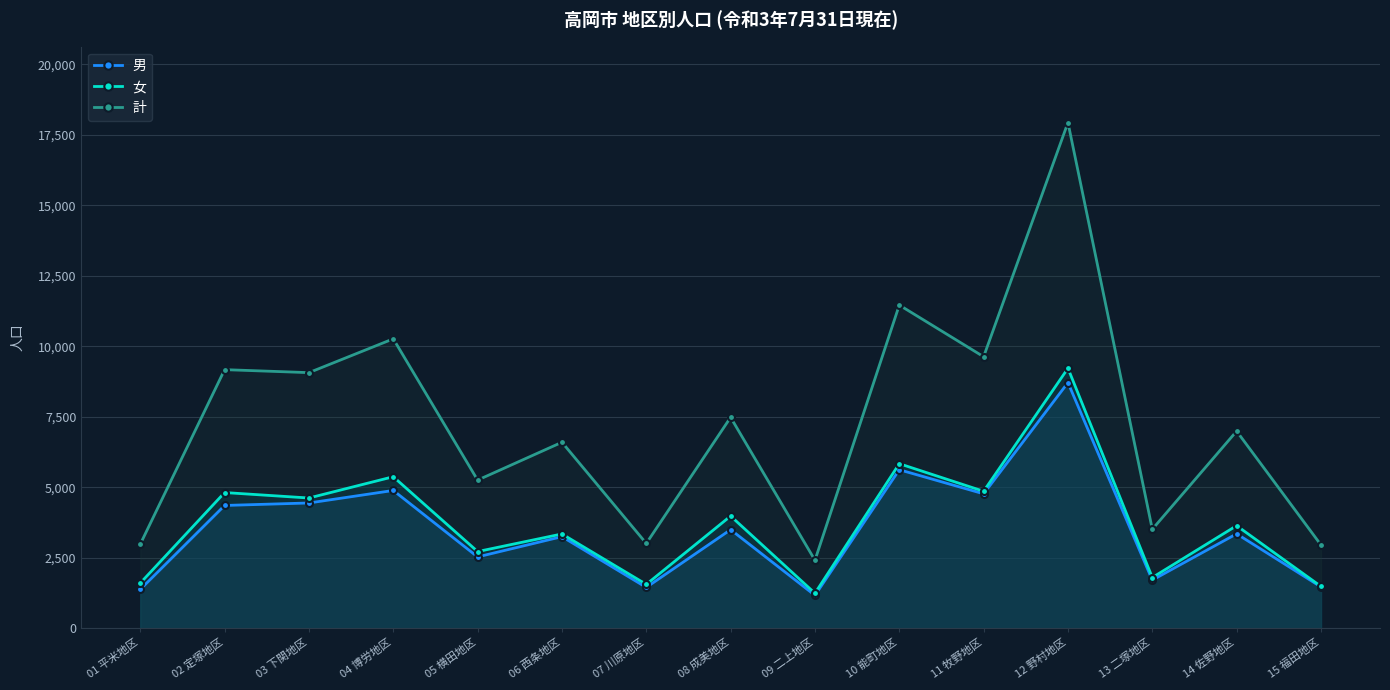

What is the approximate value of 計 at 10 能町地区, to the nearest 50?

11450